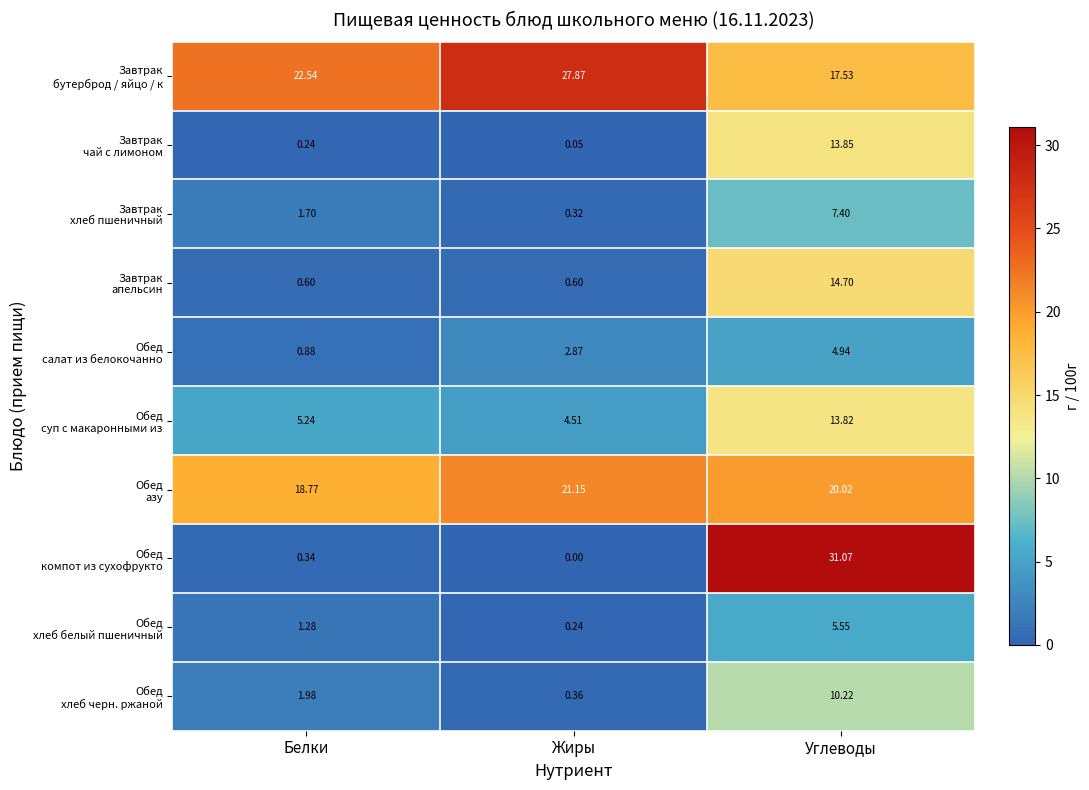

At which category is the sum across all series the highest?

Углеводы